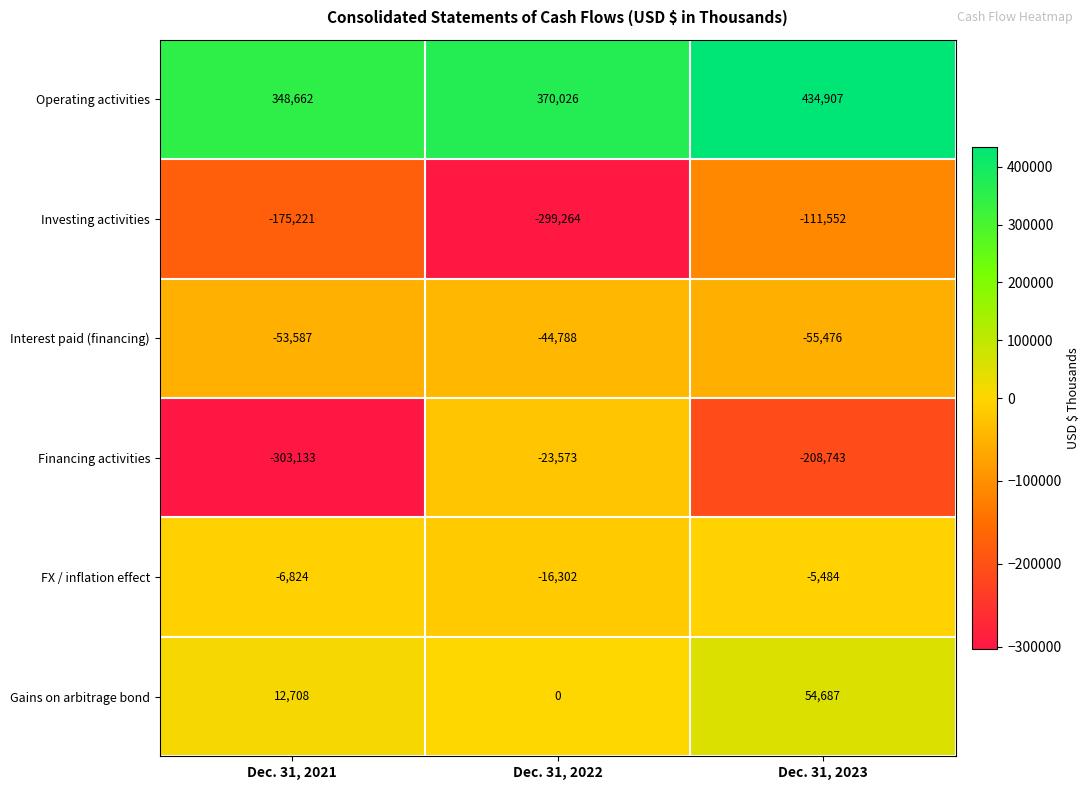

At how many categories does at least one series exceed 147123?

3